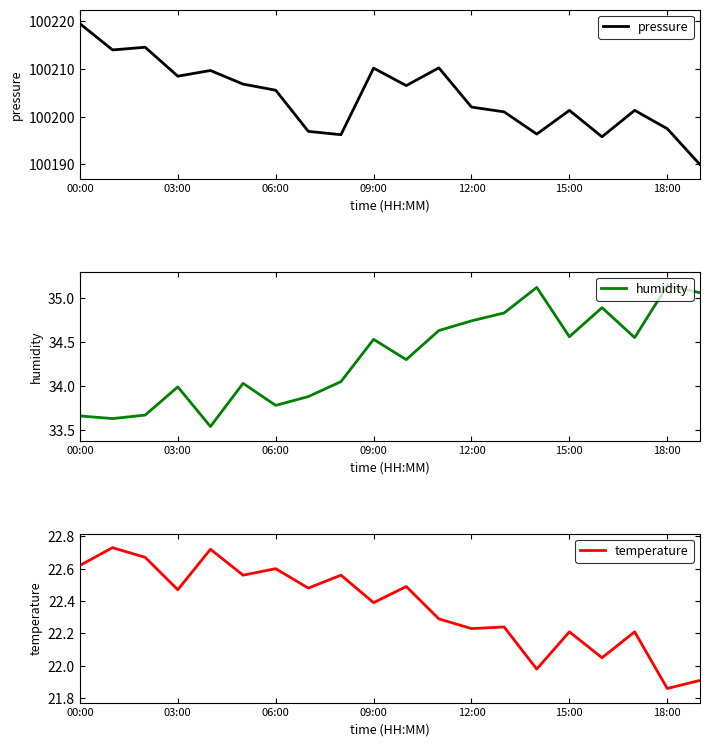

What is the smallest value displayed?

21.9